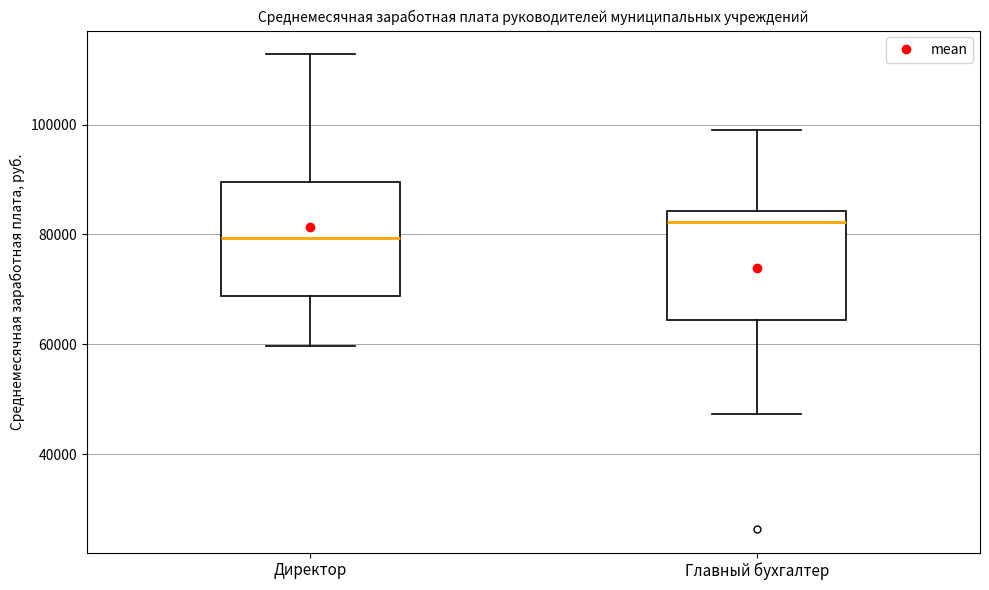

Reading left to right, transcribe this box plot: for each box, give where its median line is, the range the box spans, and where its two whiskers end, as read against the y-axis. The values are not printed on the chart, so give them approximately, as read against the axis.

Директор: median 80000, box 68000 to 90000, whiskers 60000 to 112000
Главный бухгалтер: median 82000, box 64000 to 84000, whiskers 48000 to 98000